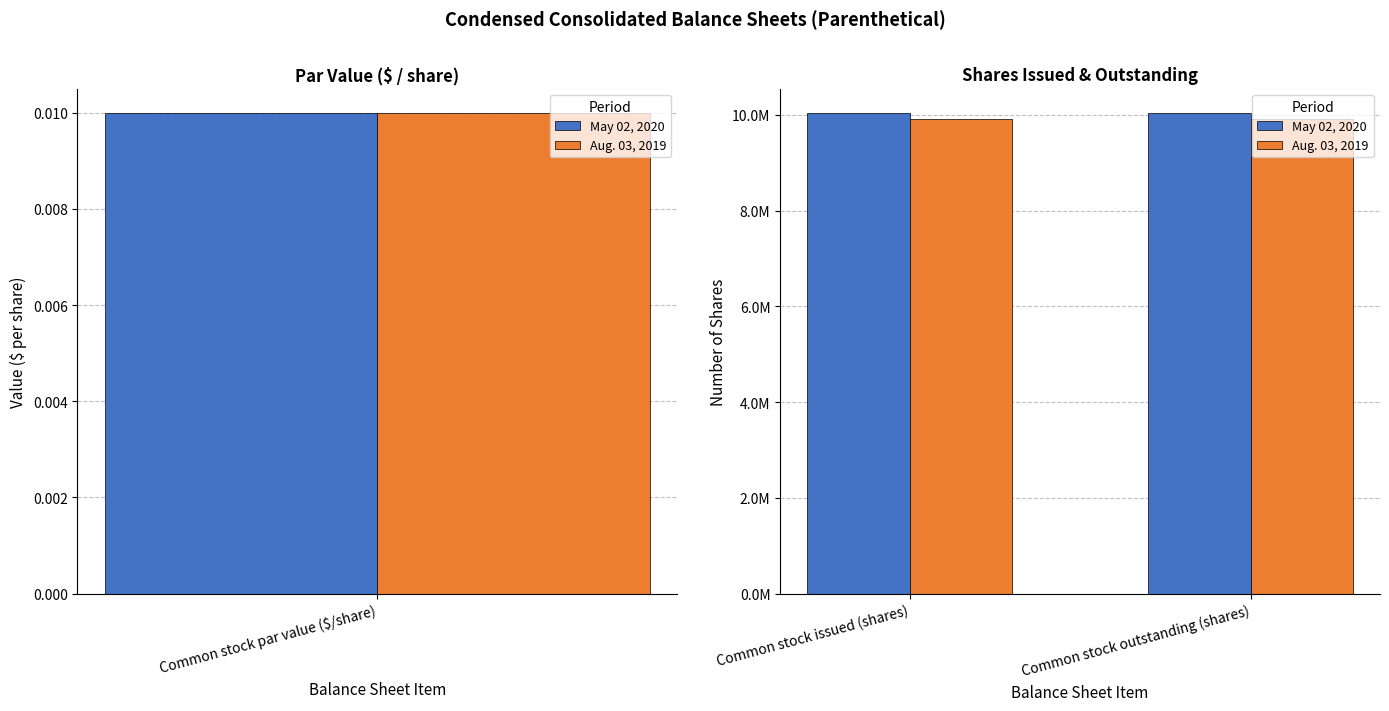

How many bars are there in each group?

2